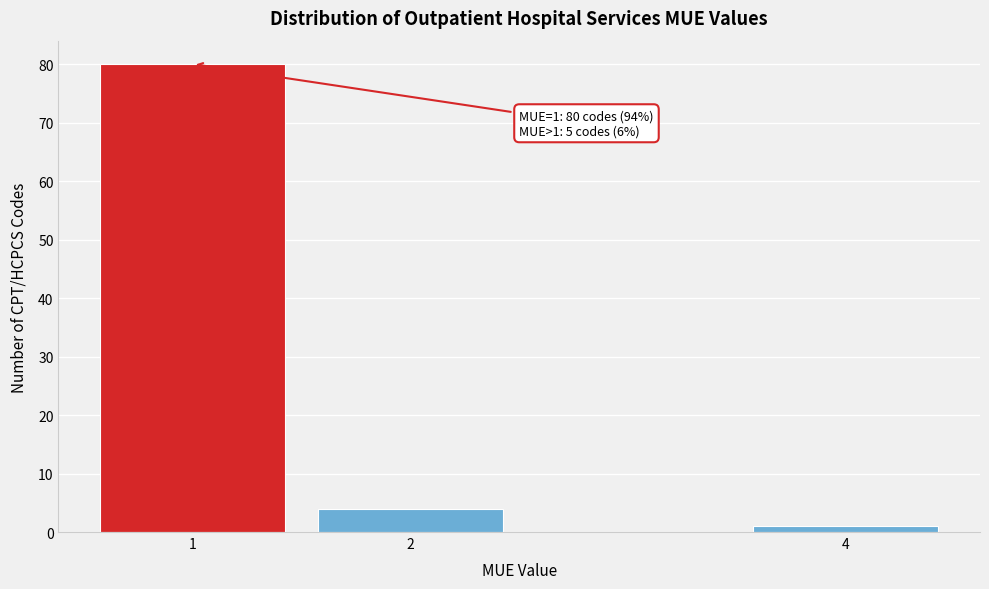

Reading left to right, what are all the values shown in this chart?

1=80	2=4	4=1